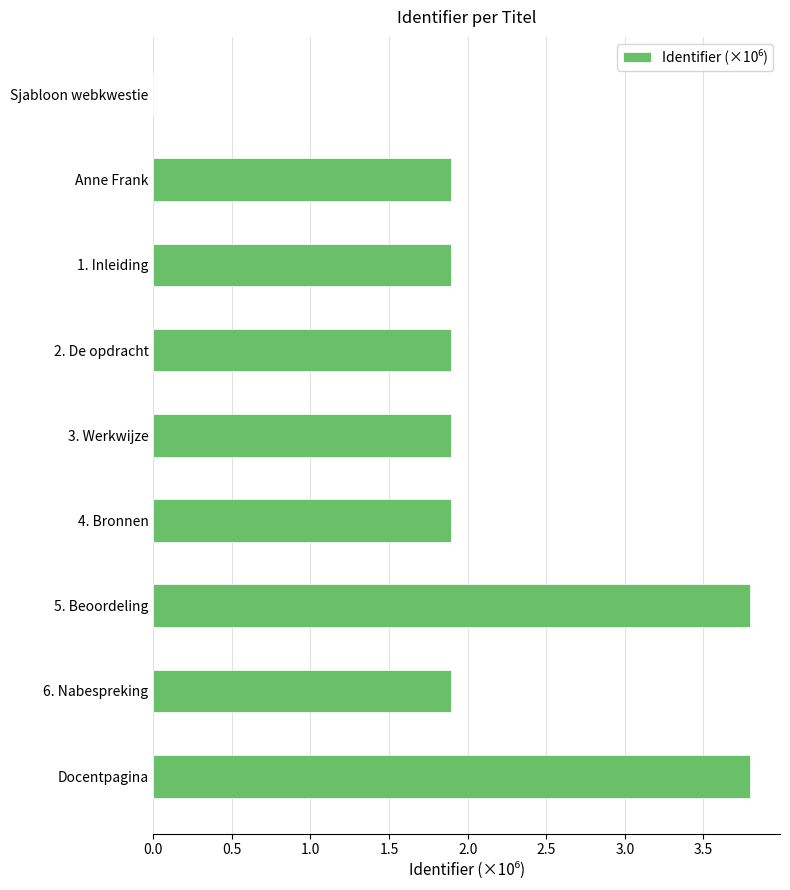

Does the chart contain stacked bars?

No